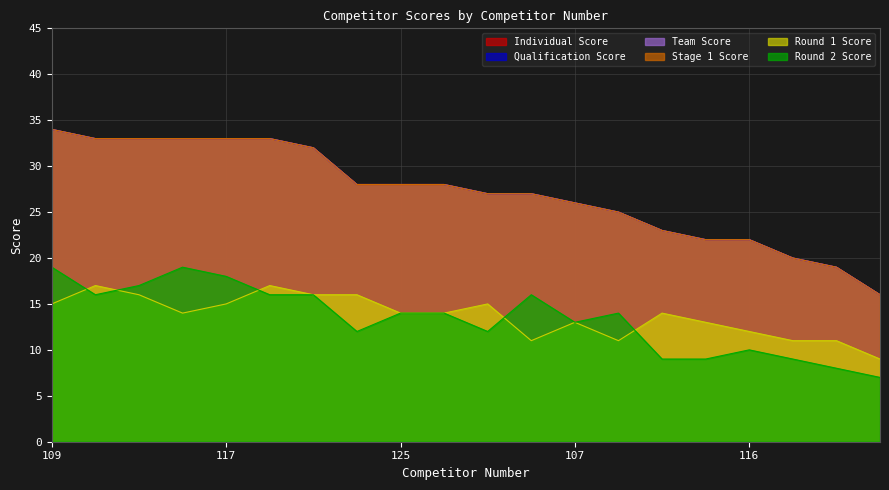

Is it true that Round 1 Score equals 16 at 103?

True